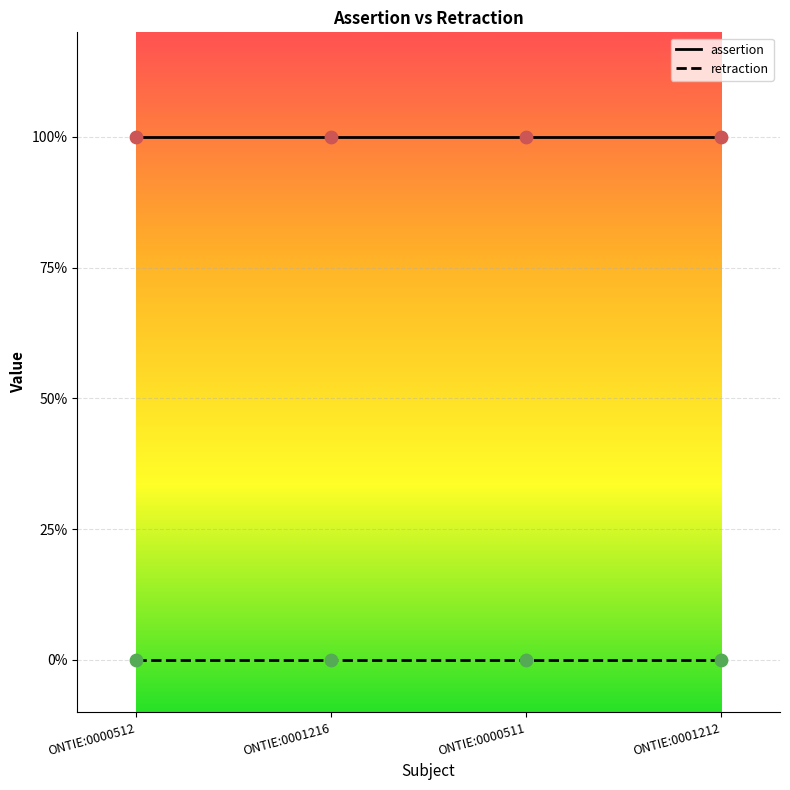

What is the total value across all series at ONTIE:0000512?

1